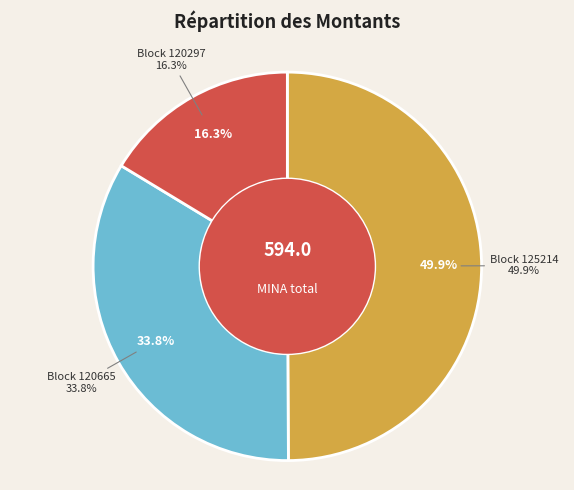

To the nearest percent, what is the average slice percentage?

33%